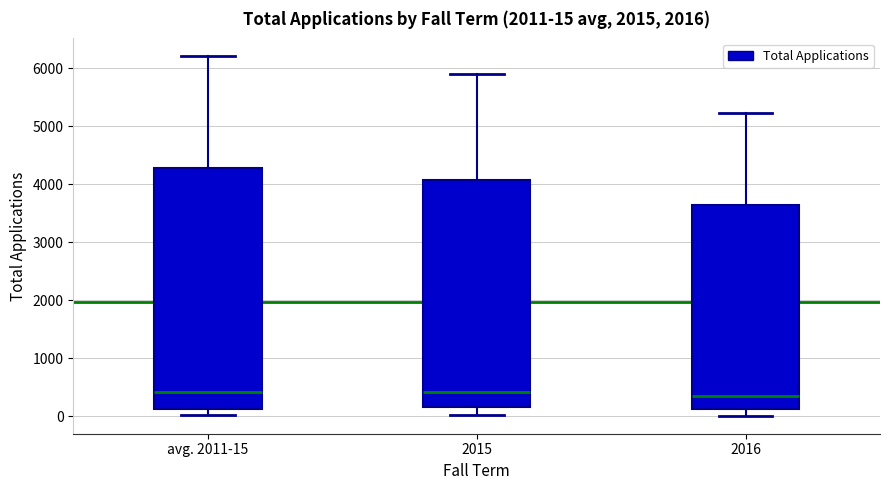

Which box is the tallest, from its lower edge to its upper edge?

avg. 2011-15